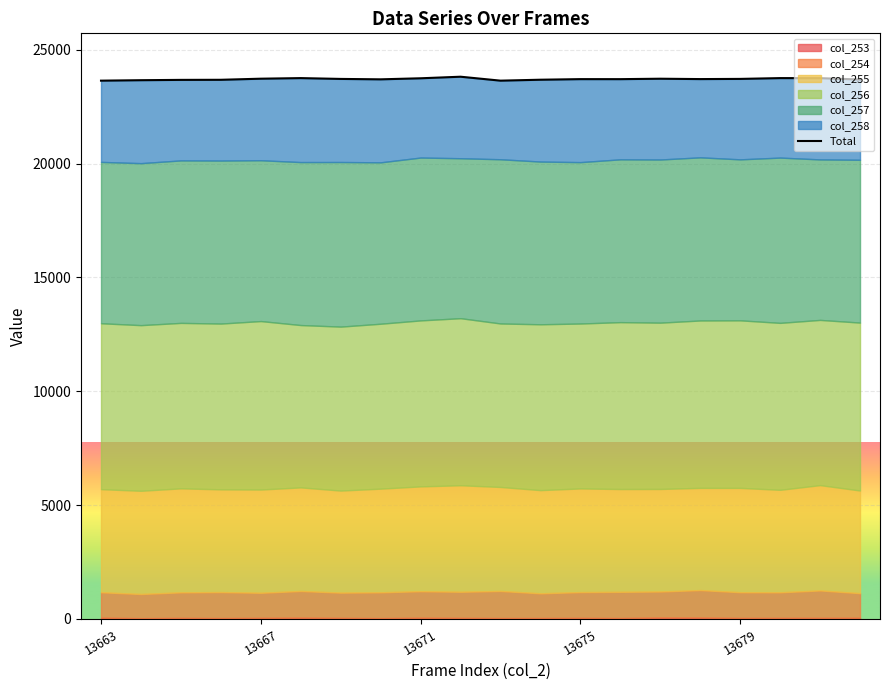

What is the difference between the maximum and minimum values?

173